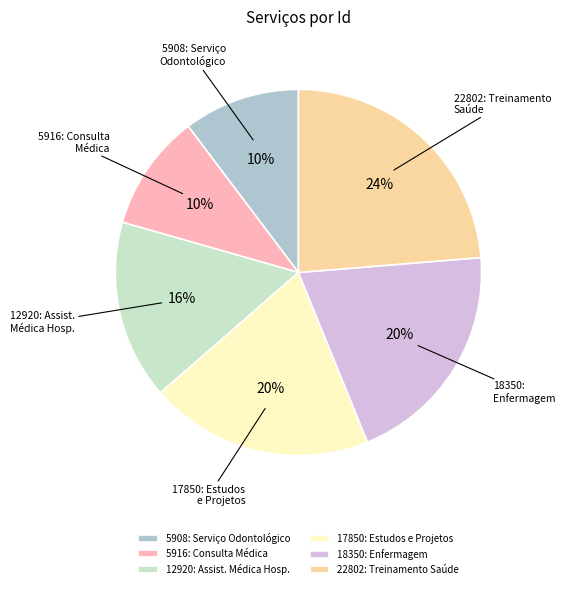

How many slices are in this pie chart?

6